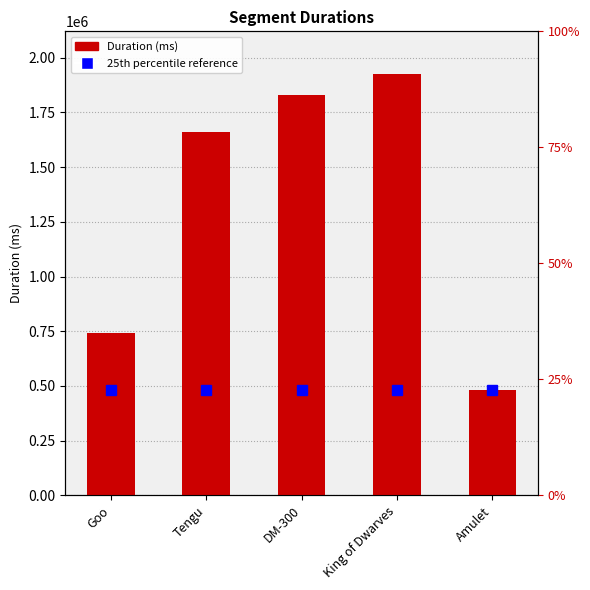

What is the change in value from DM-300 to King of Dwarves?

+99688